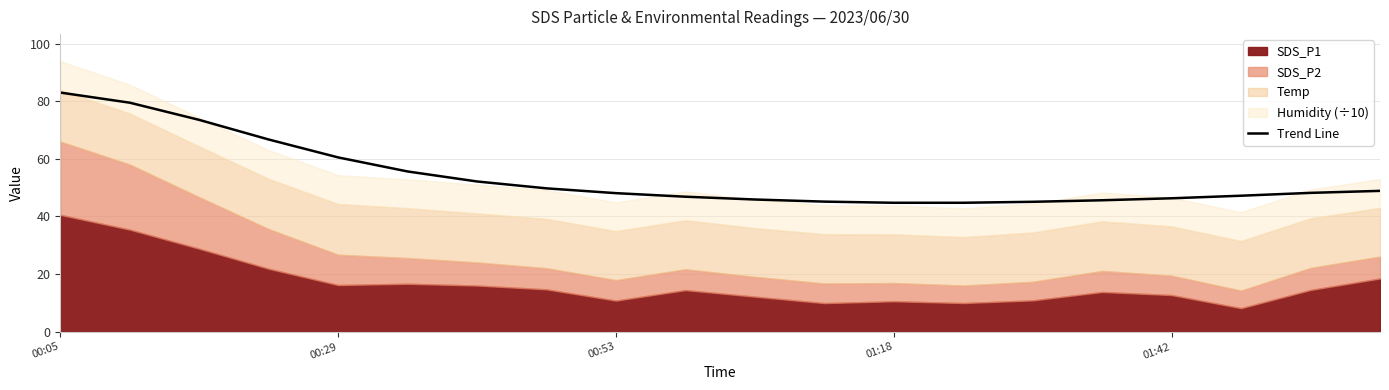

Is it true that Trend Line equals 83.0 at 00:05?

True